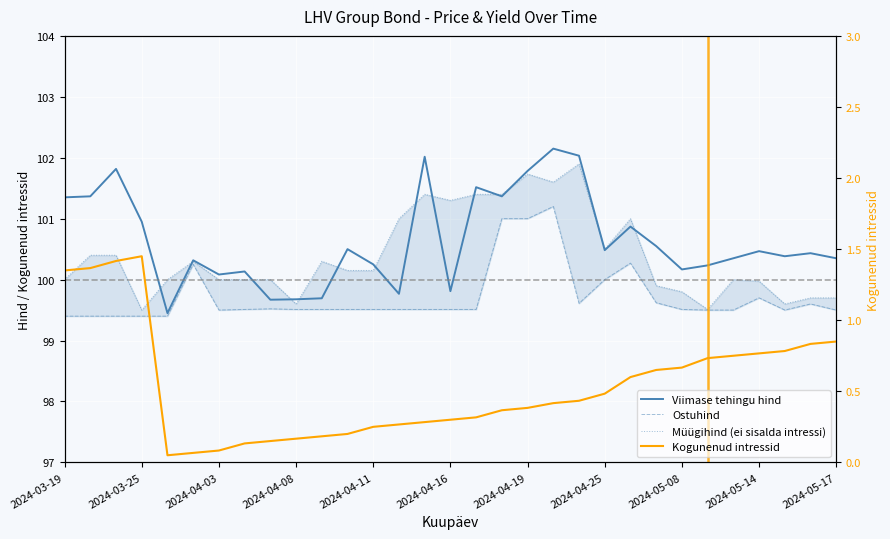

How many lines are shown in the chart?

4